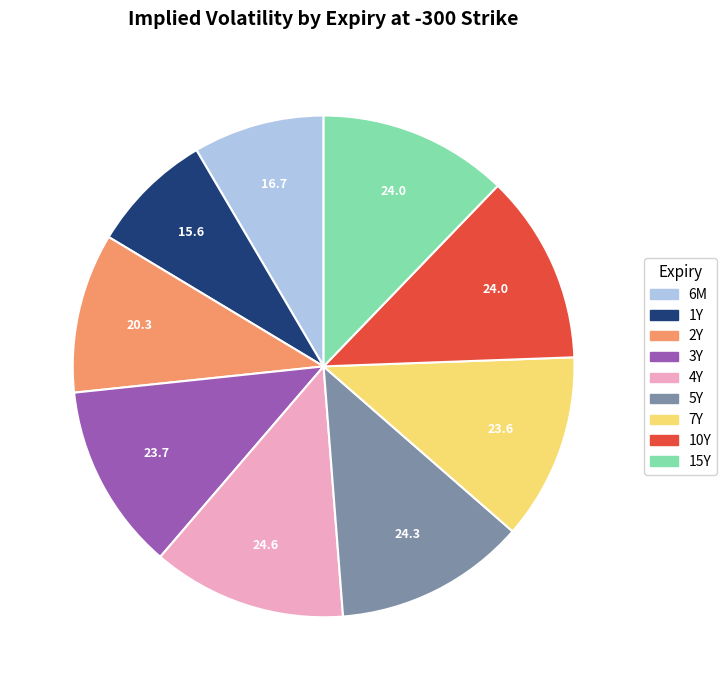

Between 1Y and 15Y, which is larger?

15Y